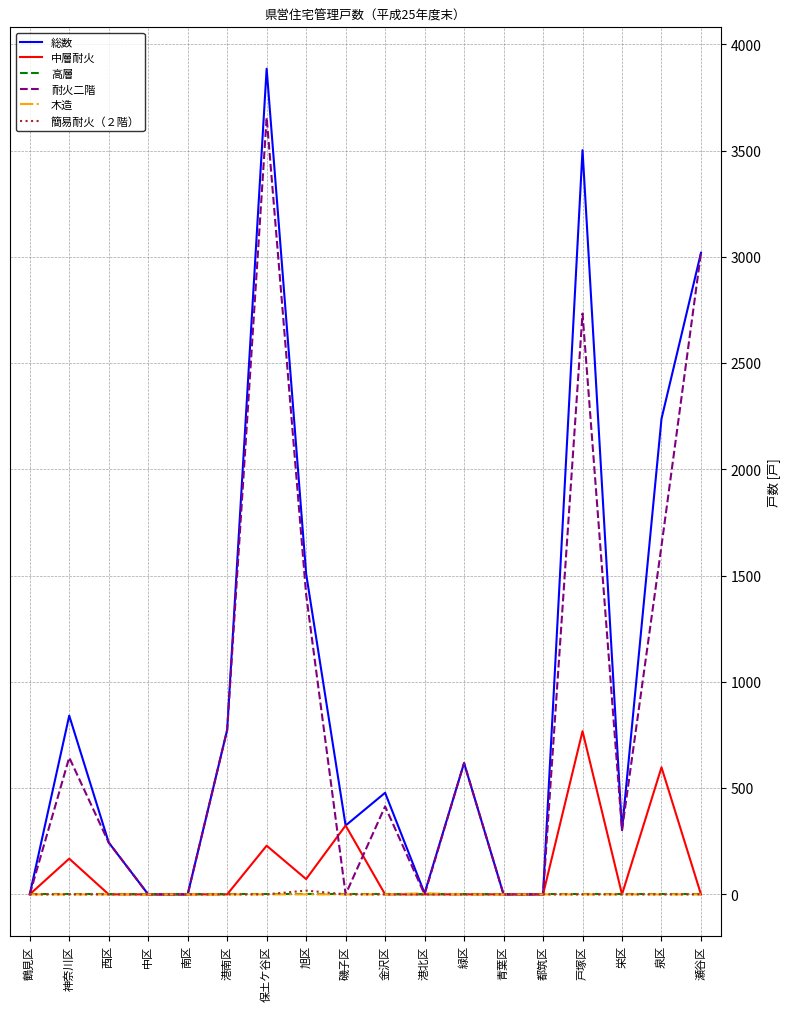

At which label does 耐火二階 reach its peak?

保土ケ谷区